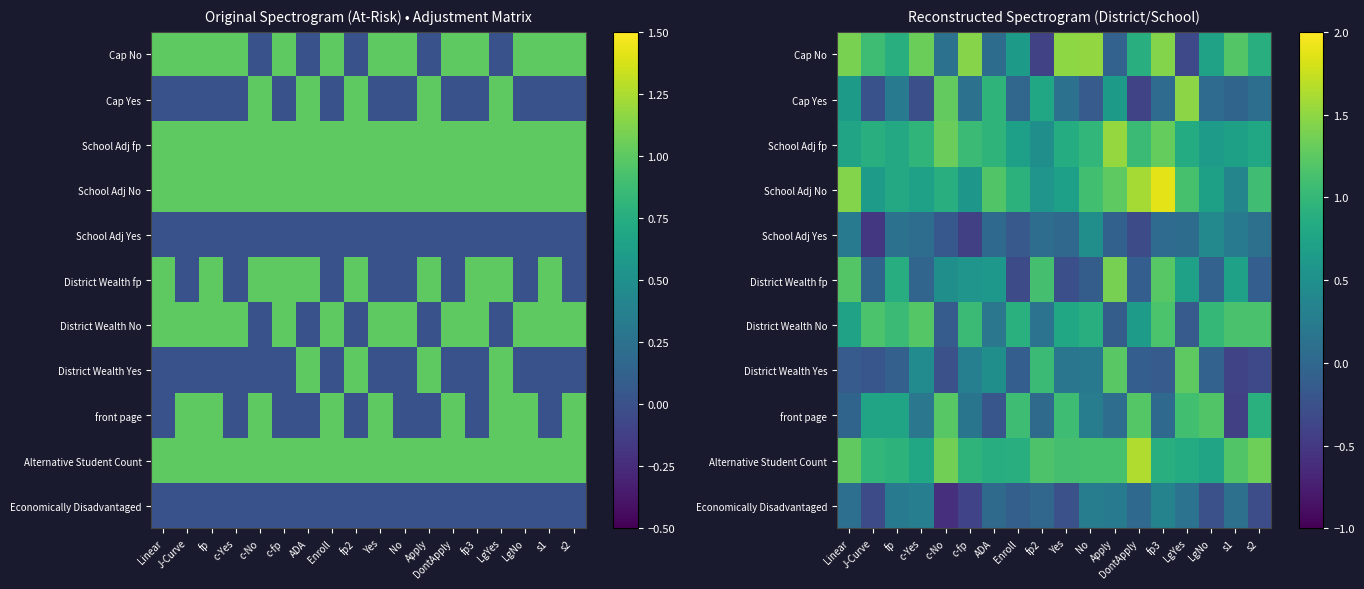

Is the value of Economically Disadvantaged at c-No greater than the value of Cap No at c-fp?

No